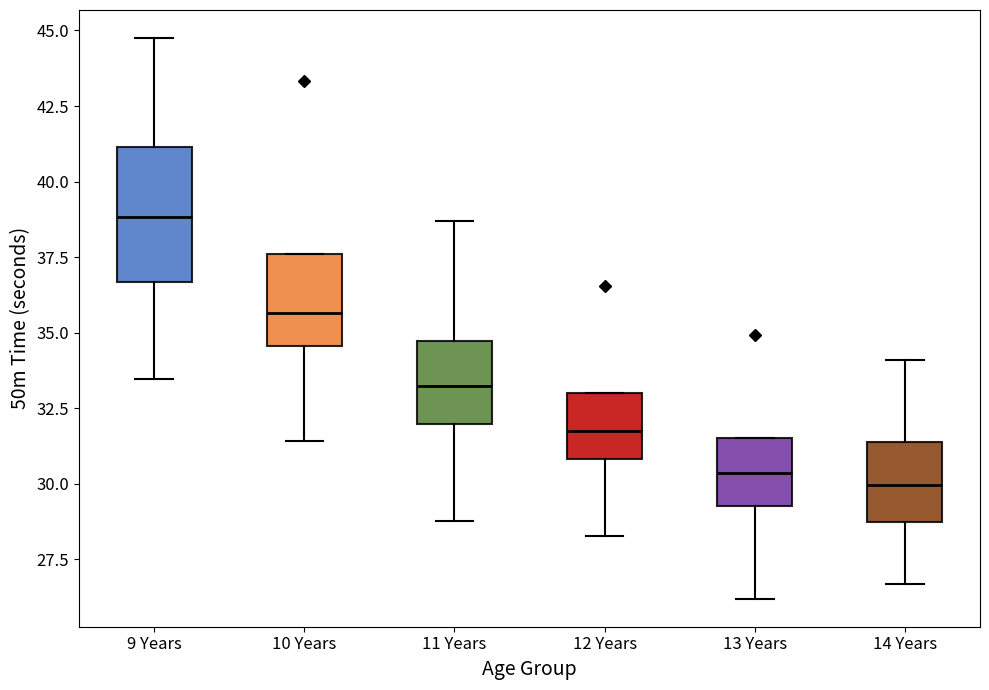

Reading left to right, read every box against the y-axis: the position of its median line, the range the box covers, and the ends of its whiskers. The values are not printed on the chart, so give them approximately, as read against the axis.

9 Years: median 39.0, box 36.5 to 41.0, whiskers 33.5 to 45.0
10 Years: median 35.5, box 34.5 to 37.5, whiskers 31.5 to 37.5
11 Years: median 33.0, box 32.0 to 34.5, whiskers 29.0 to 38.5
12 Years: median 31.5, box 31.0 to 33.0, whiskers 28.5 to 33.0
13 Years: median 30.5, box 29.5 to 31.5, whiskers 26.0 to 31.5
14 Years: median 30.0, box 28.5 to 31.5, whiskers 26.5 to 34.0